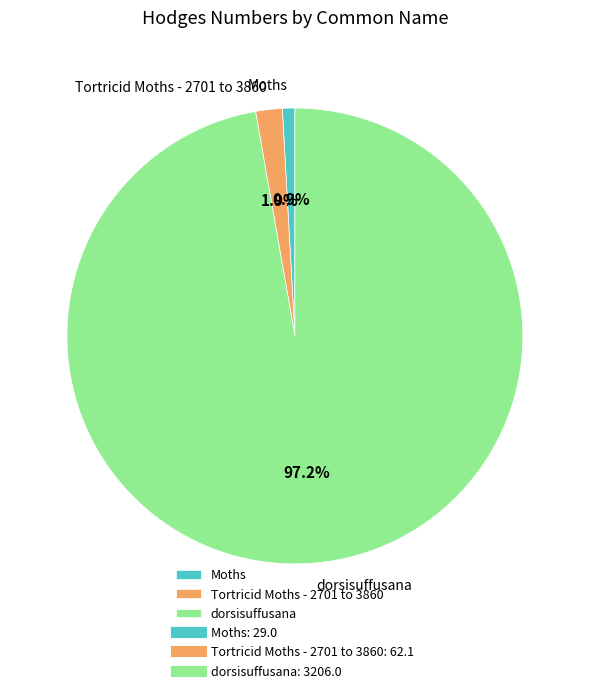

What is the smallest slice in the pie chart?

Moths